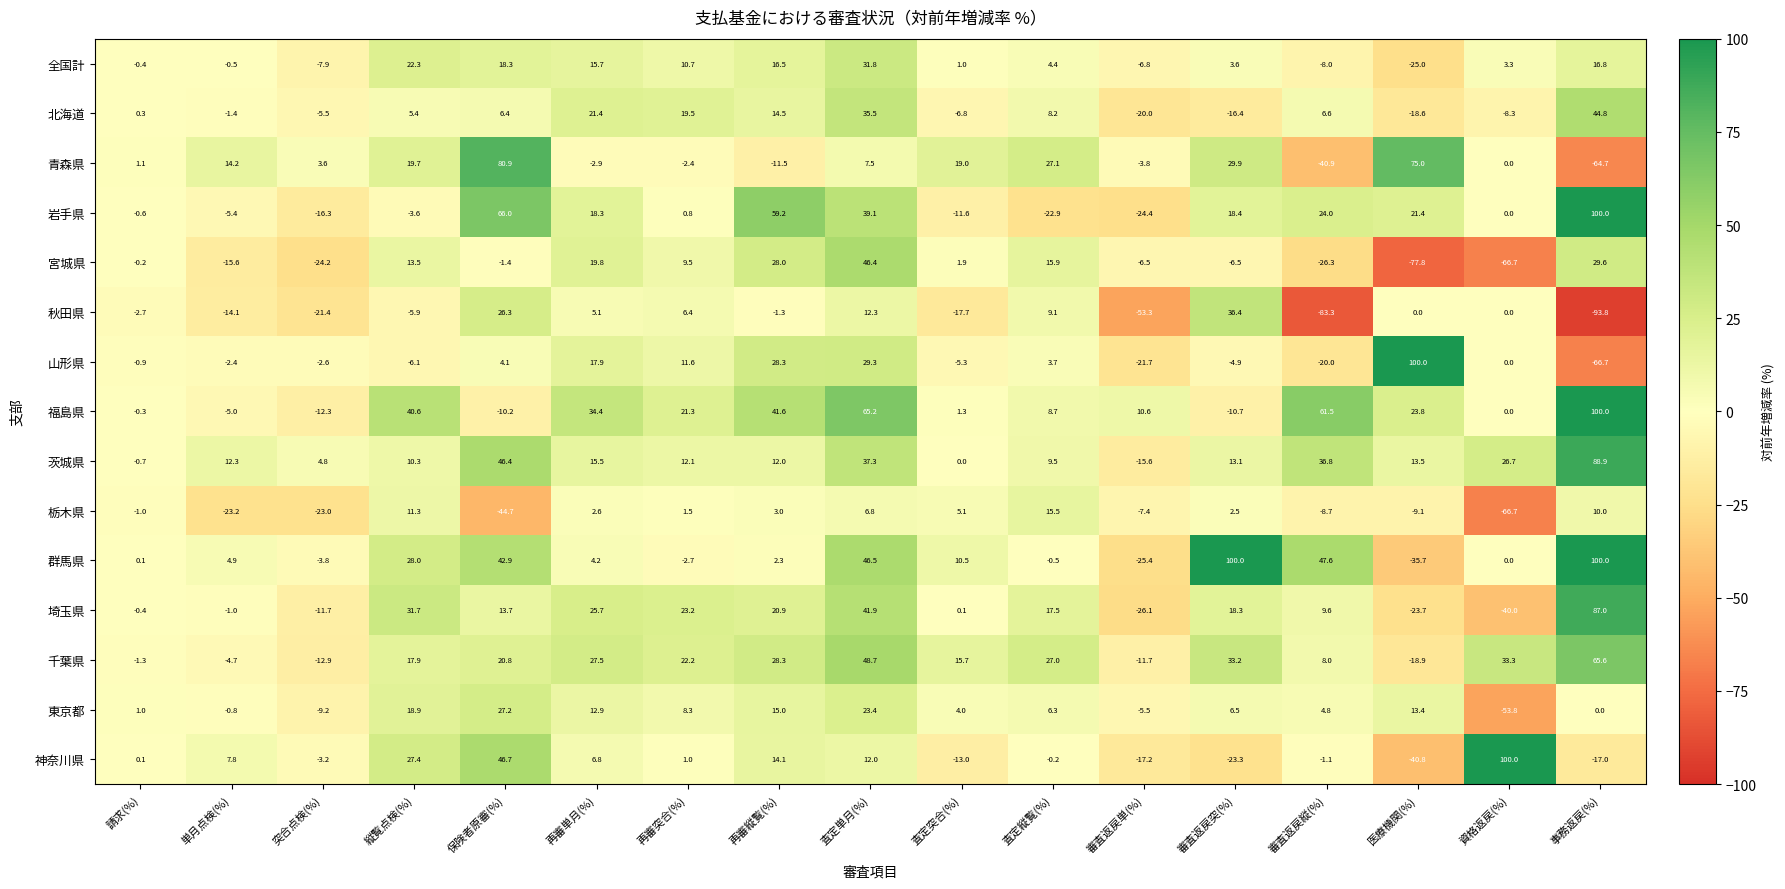

What is the sum of the 福島県 values at 査定縦覧(%) and 請求(%)?

8.4